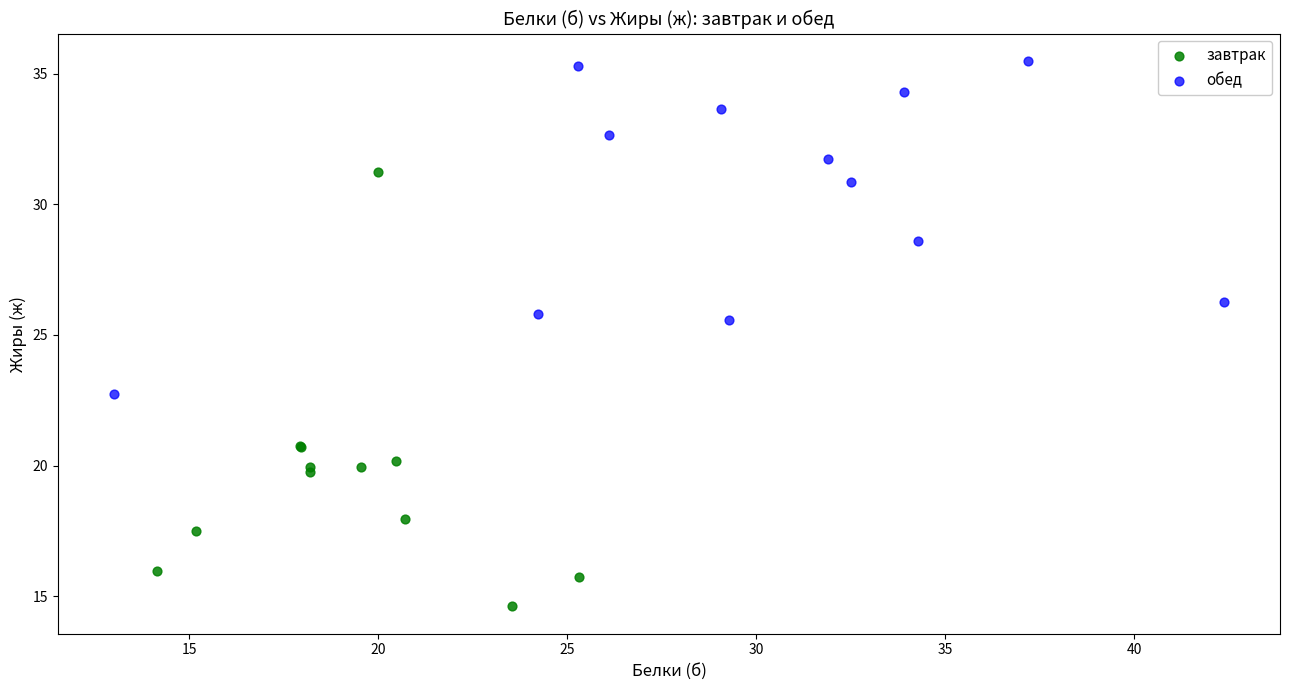

Which series contains the highest Y value?

обед